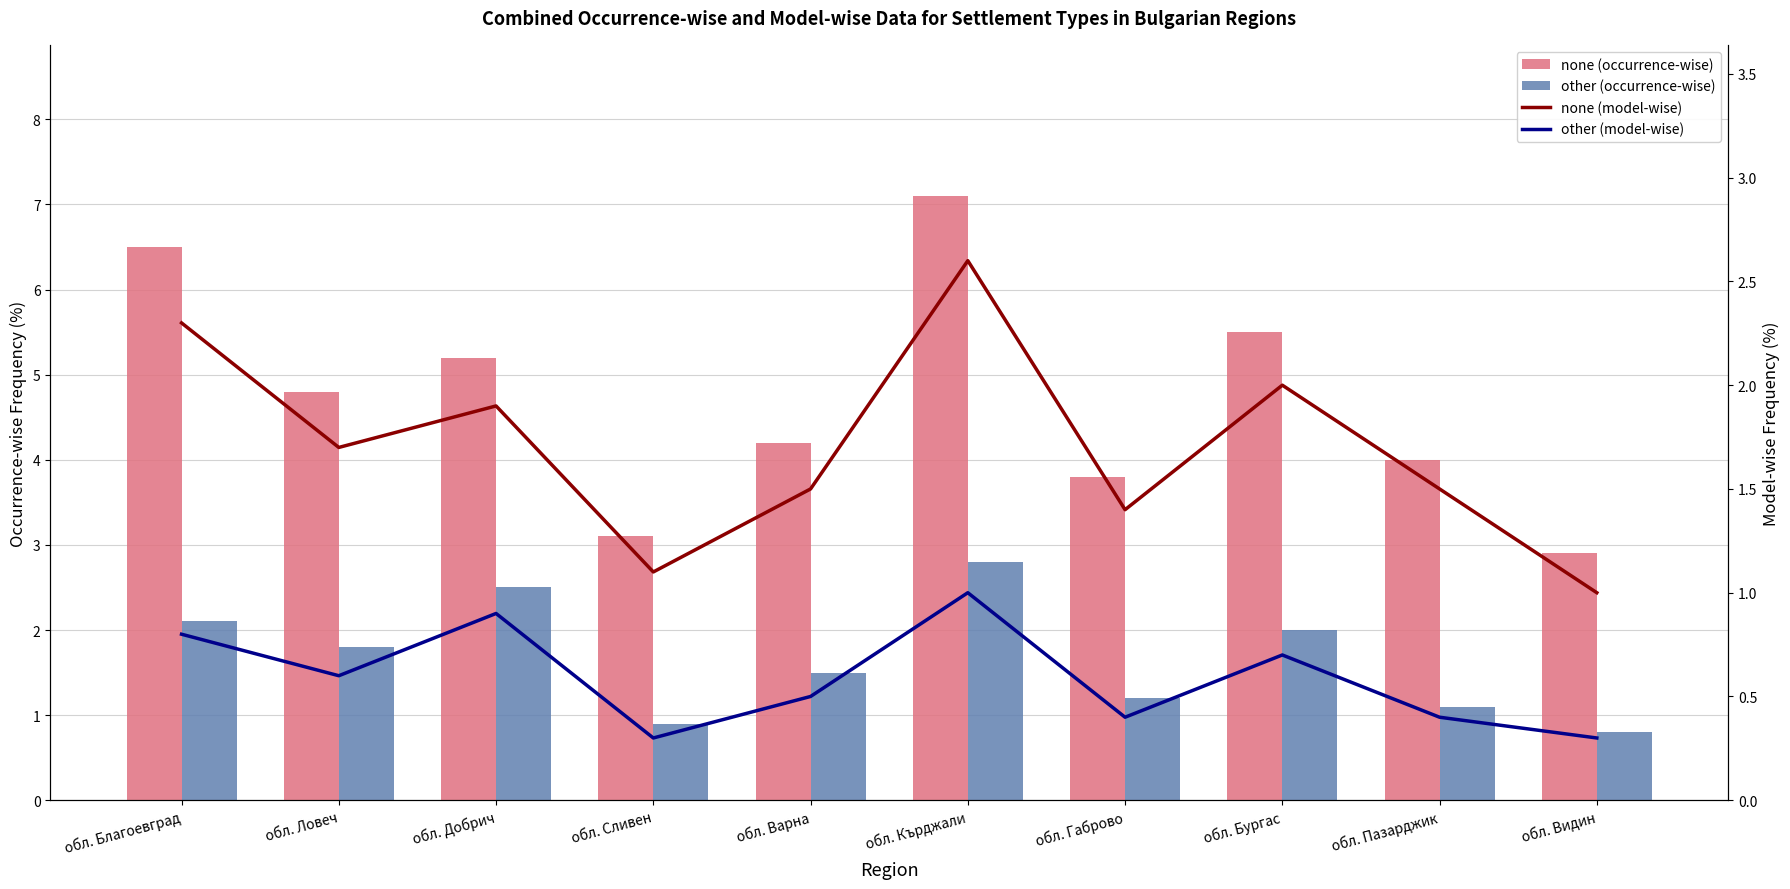

What is the label of the 10th bar from the left?

обл. Видин